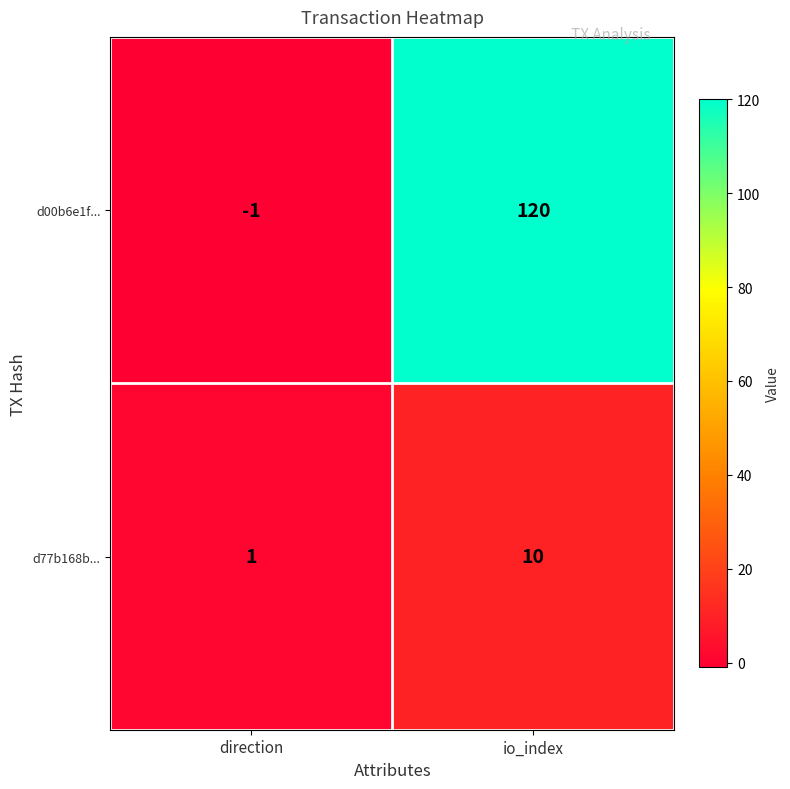

What is the average value of the d77b168b... series?

6